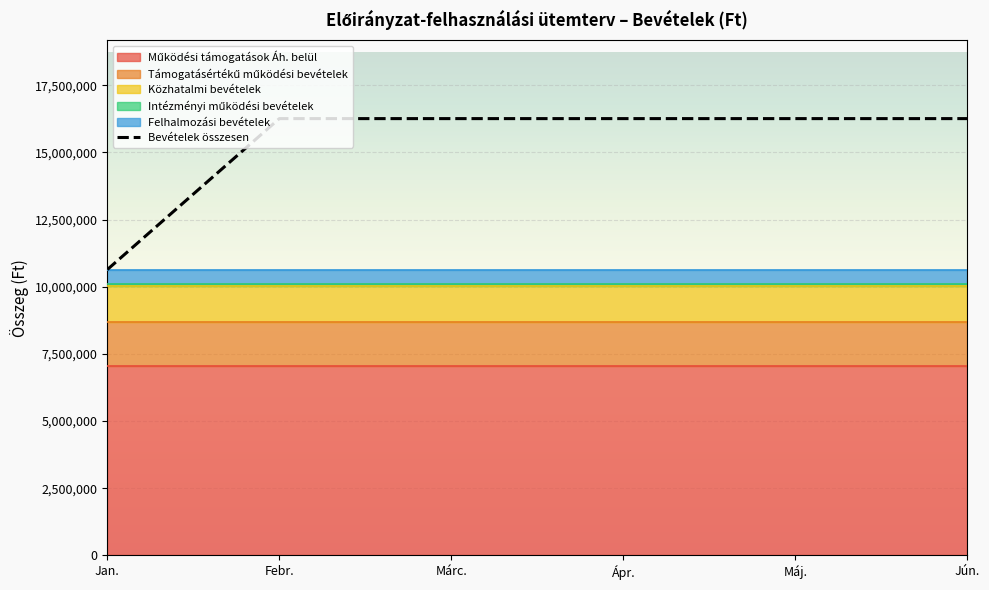

True or false: there are more than 1 points higher than both neighbors.

False